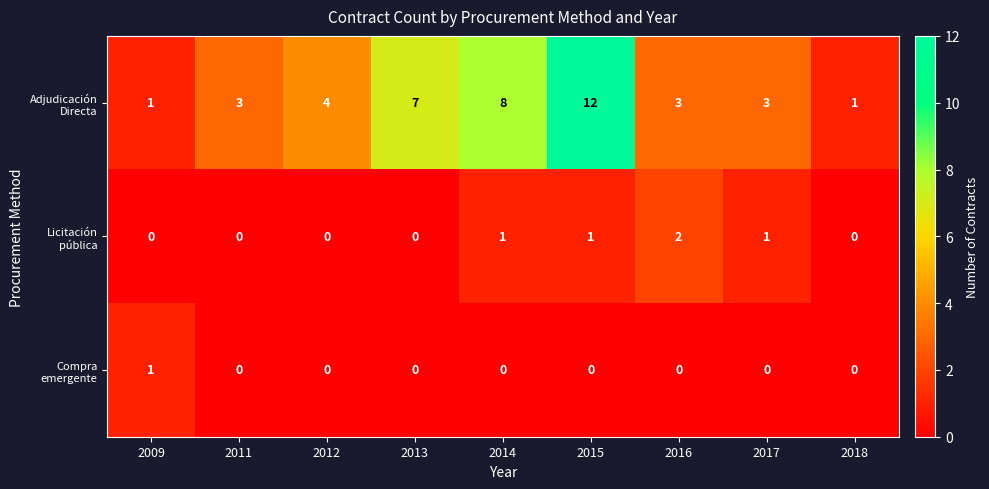

What is the spread (max minus min) of values at 2016?

3